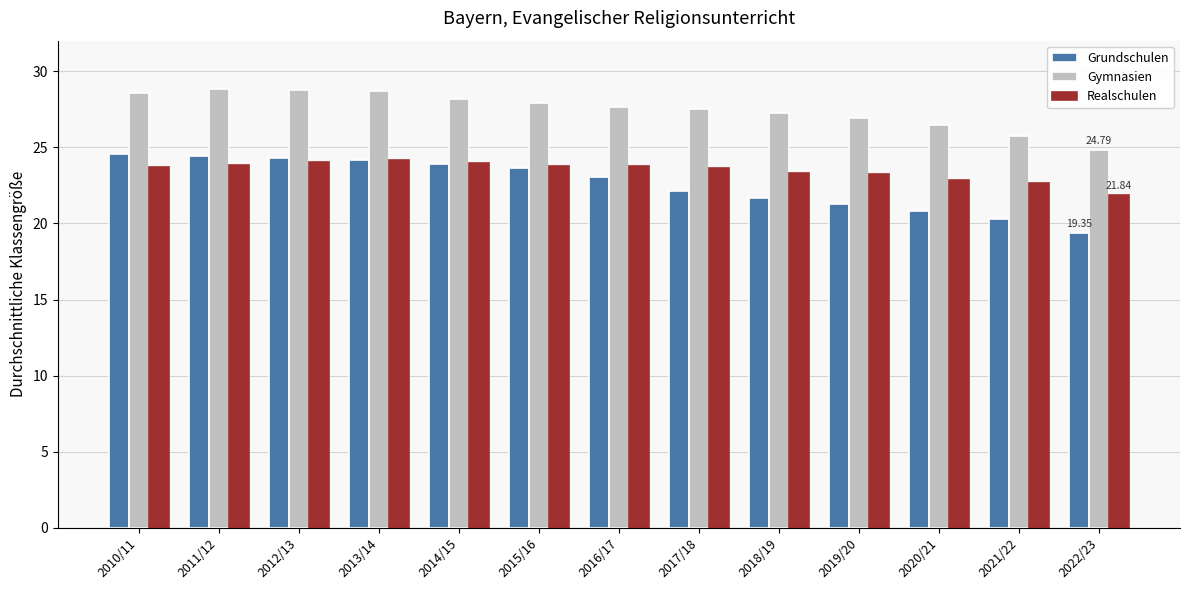

How many groups of bars are there?

13